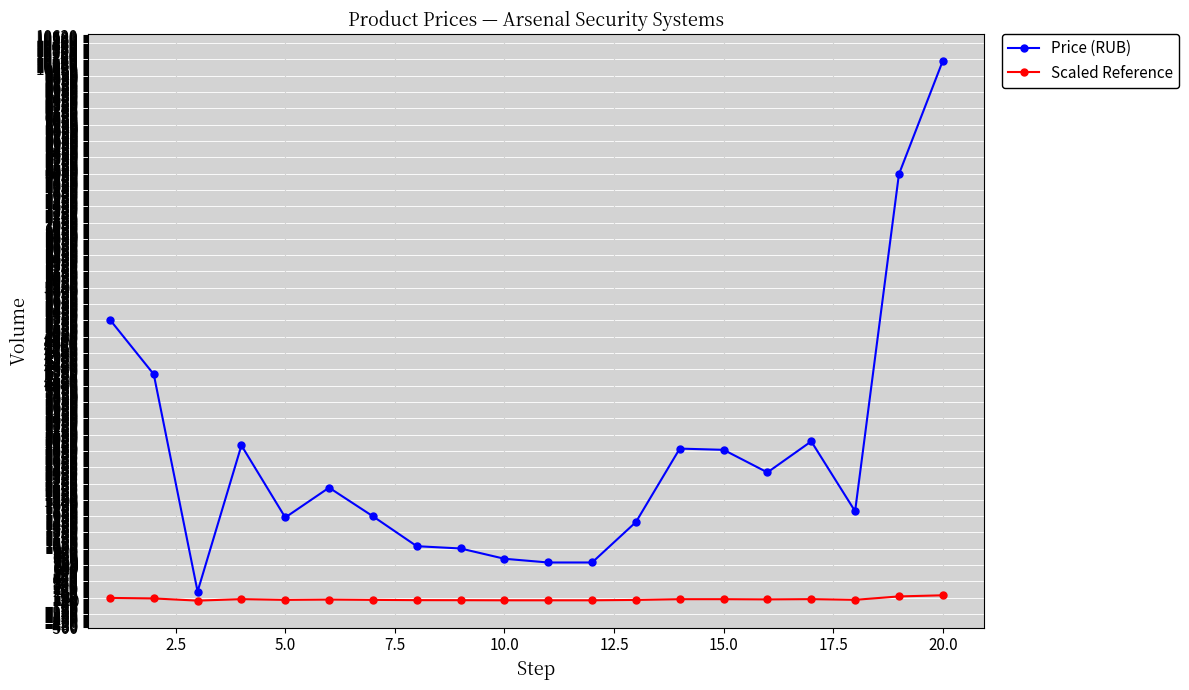

What is the sum of all Price (RUB) values?

54484